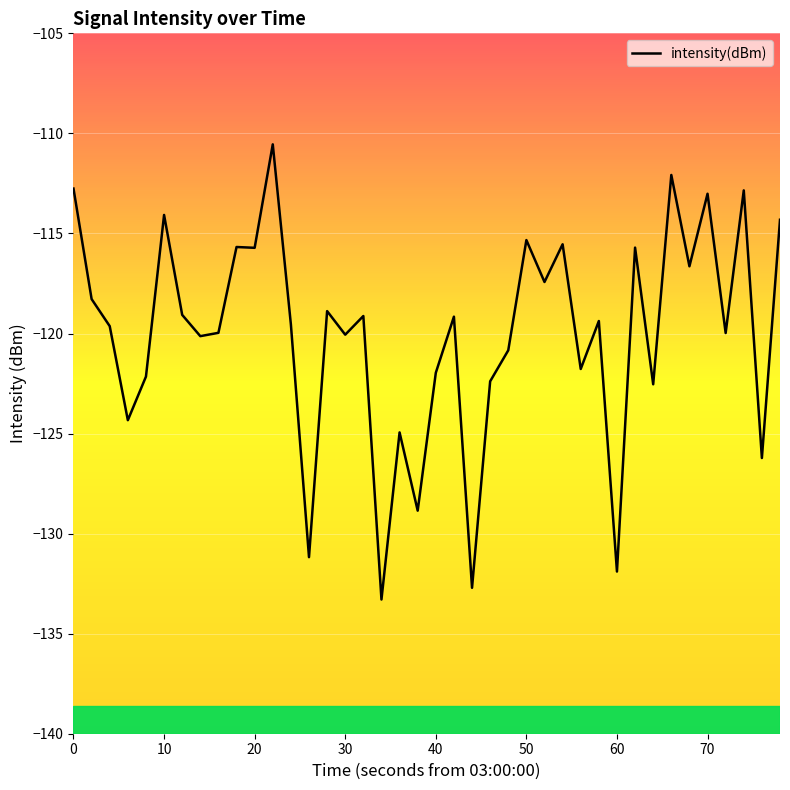

What is the difference between the maximum and minimum values?

22.7